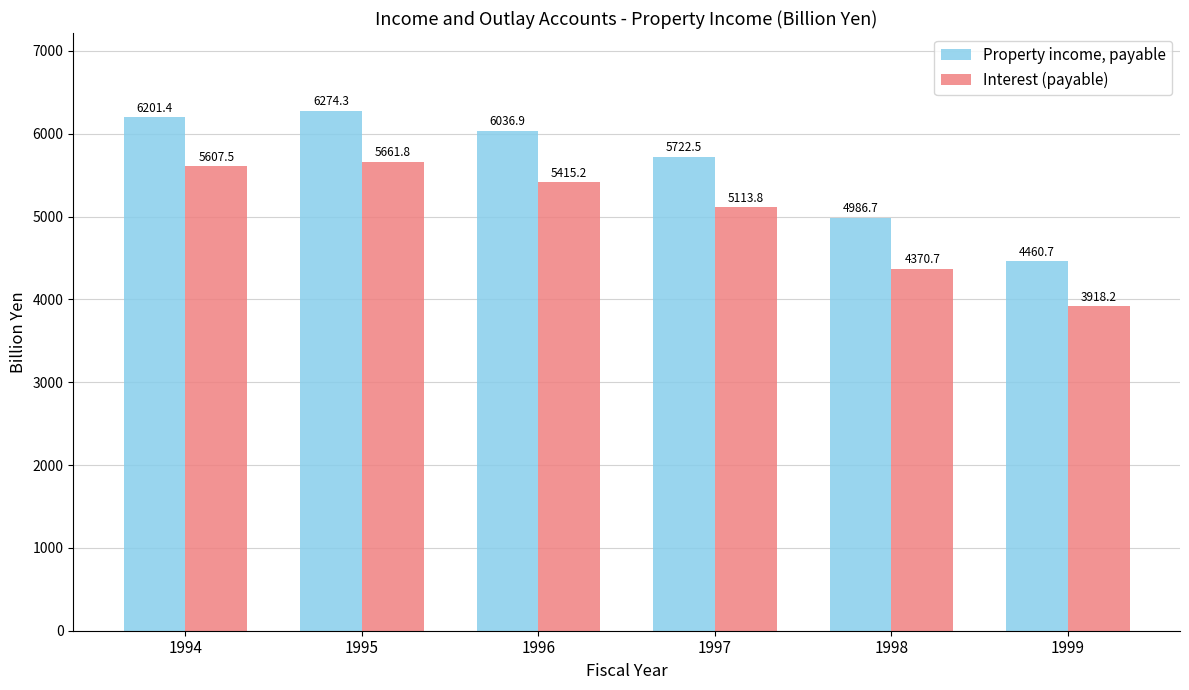

Which category has the highest value across all series?

1995